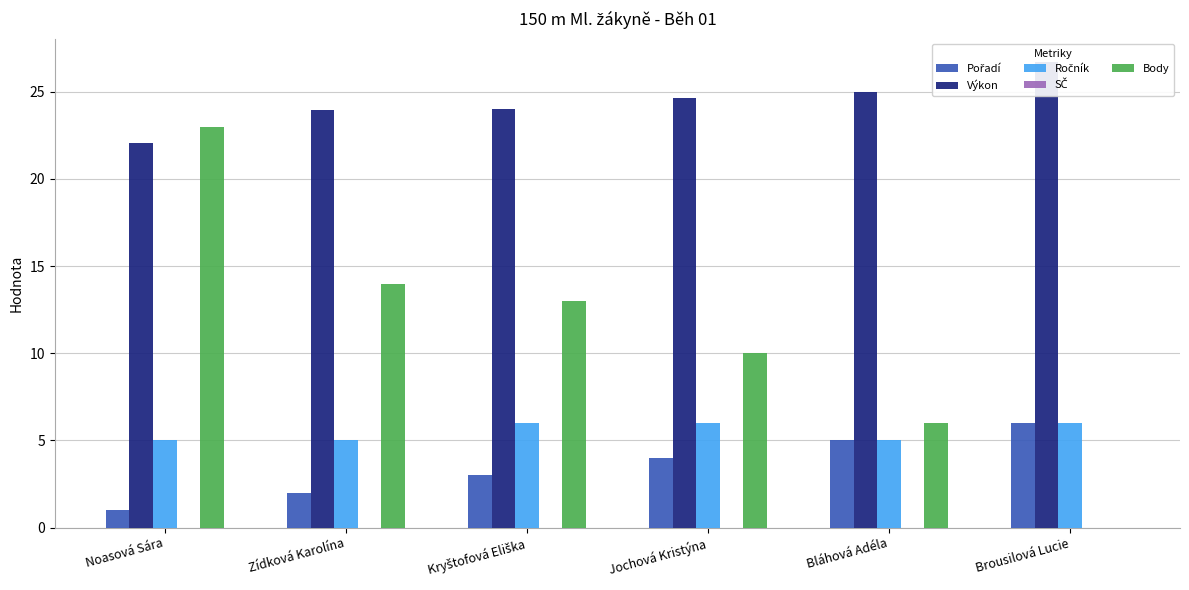

What is the value of the Body bar at the 2nd from the left?

14.0